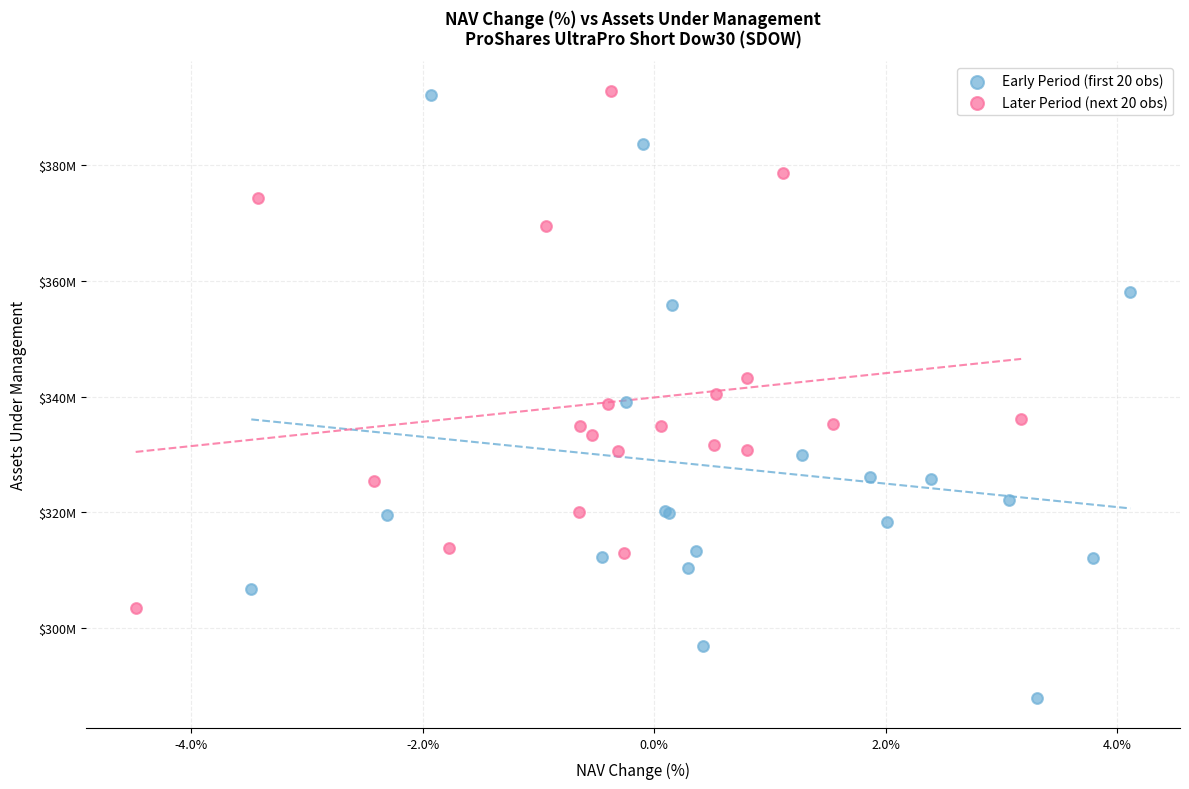

What are all the series names shown in the legend?

Early Period (first 20 obs), Later Period (next 20 obs)